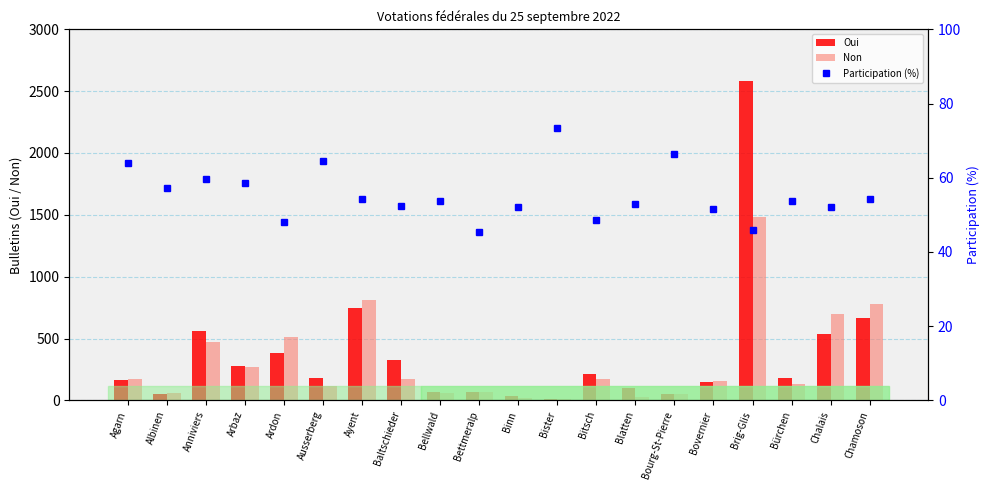

What is the average value of the Non series?

312